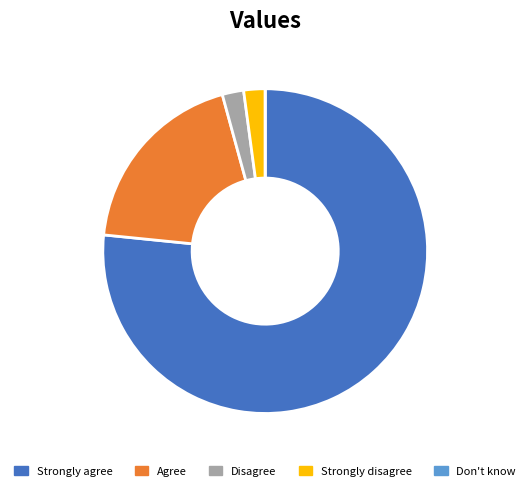

Does any single category account for the majority?

Yes